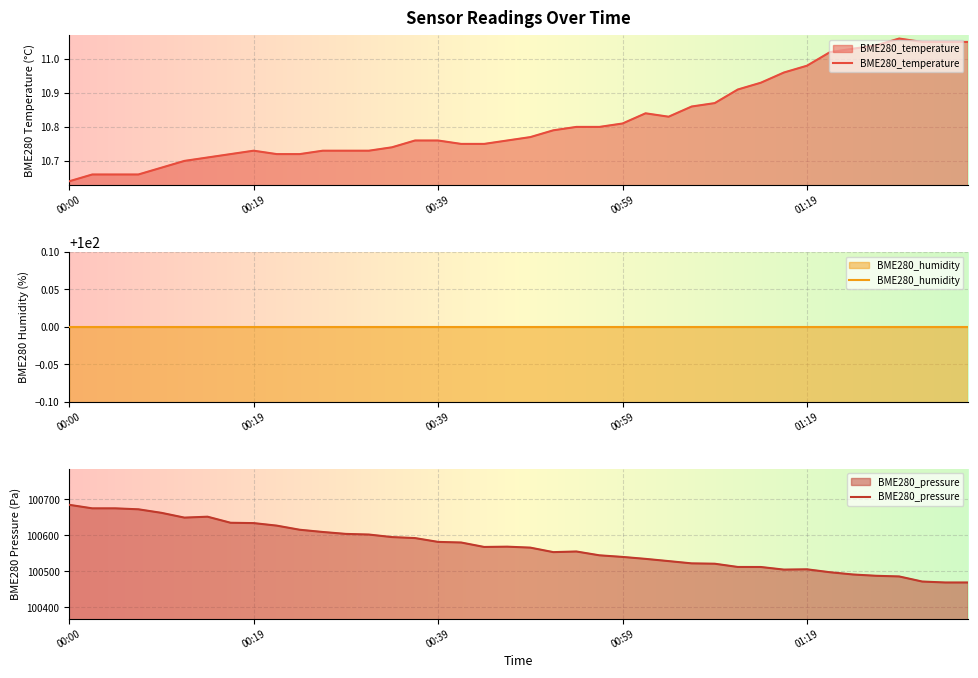

What is the minimum value for BME280_pressure?

100469.3